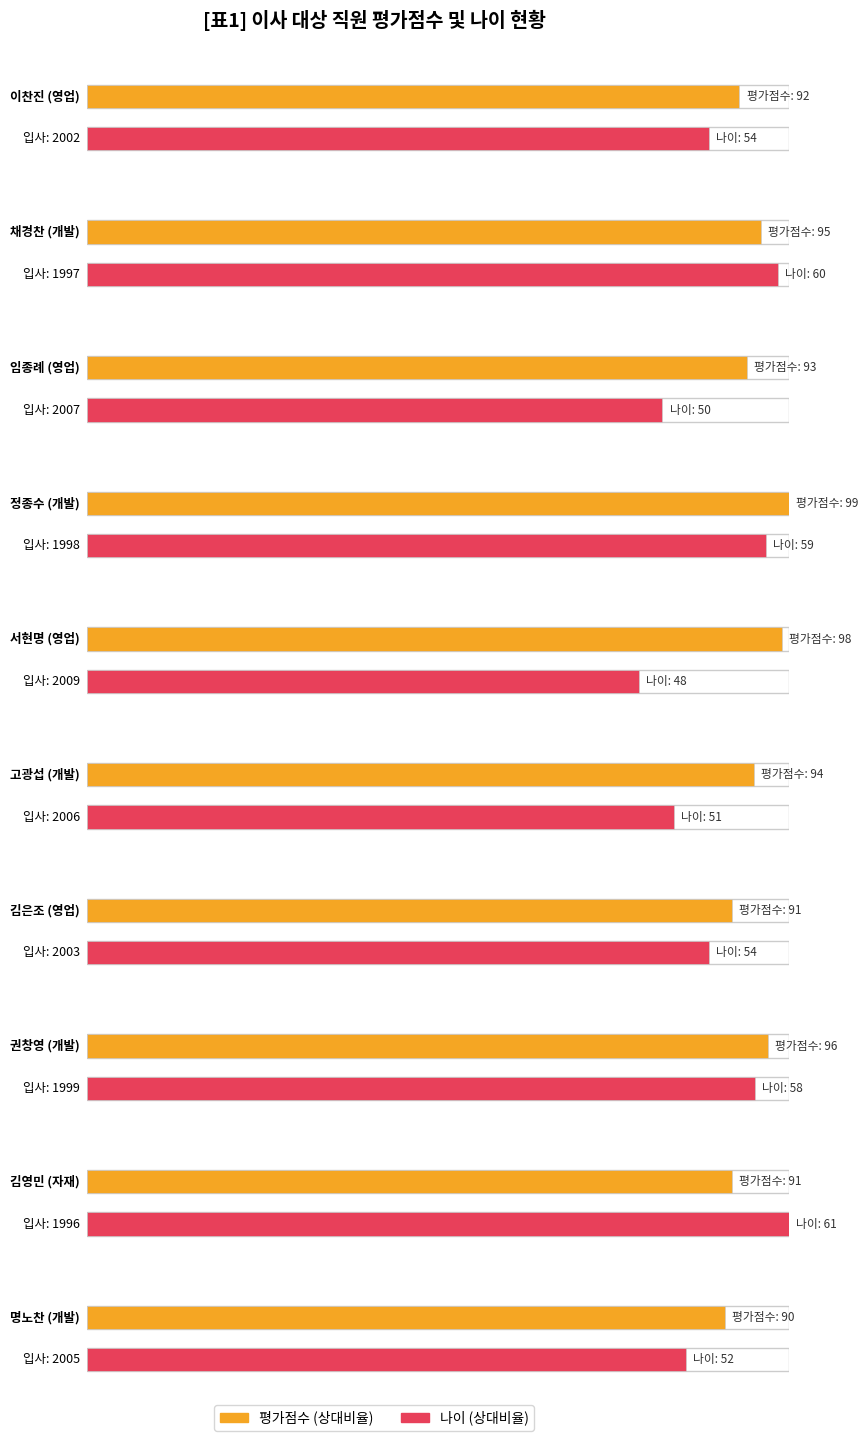

Reading left to right, list all the values displayed in this chart.

평가점수: 92	95	93	99	98	94	91	96	91	90
나이: 54	60	50	59	48	51	54	58	61	52